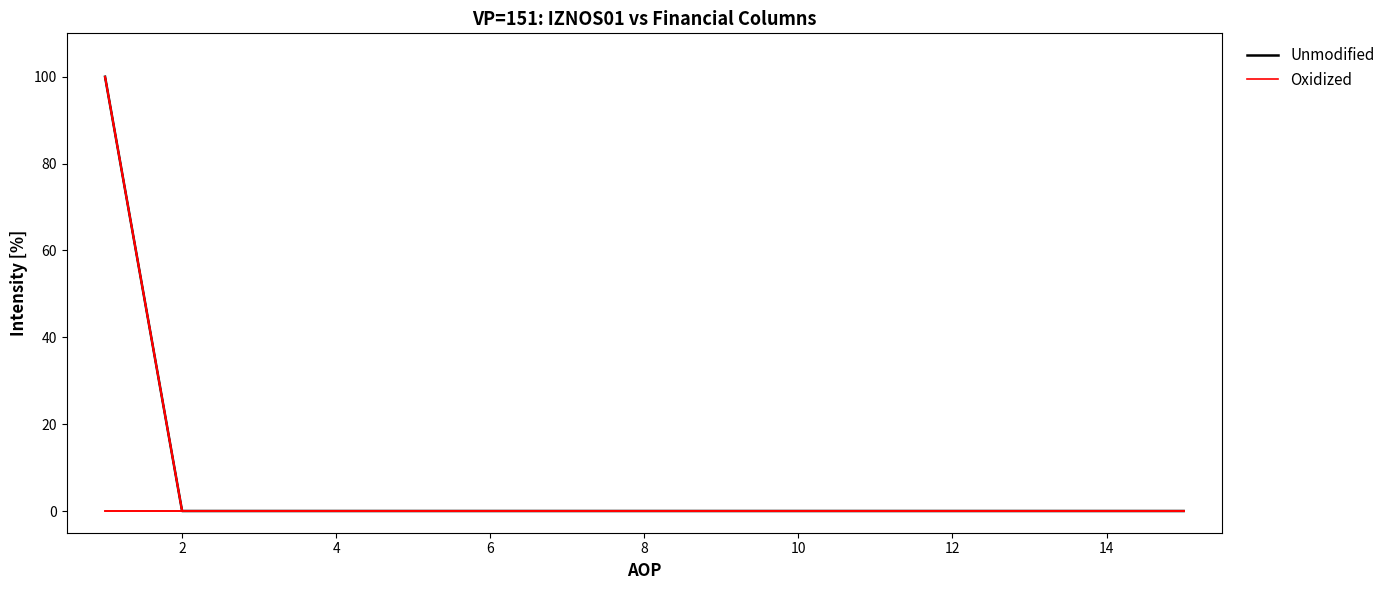

Does the chart display data point markers on the line(s)?

No